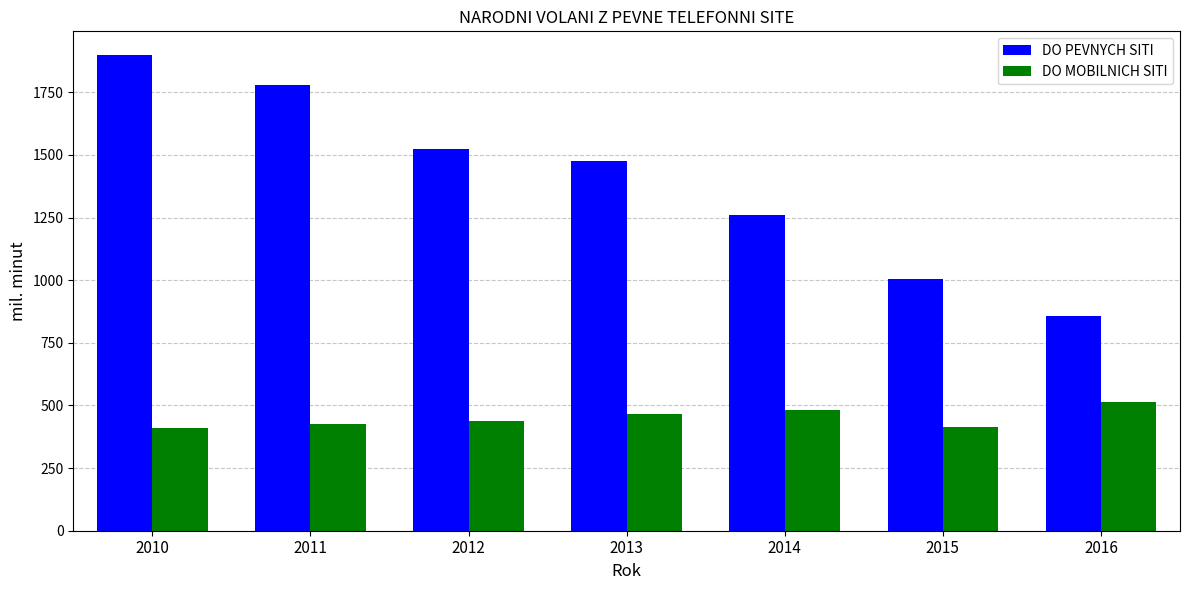

The value of DO MOBILNICH SITI at 2013 is 298.3. True or false?

False